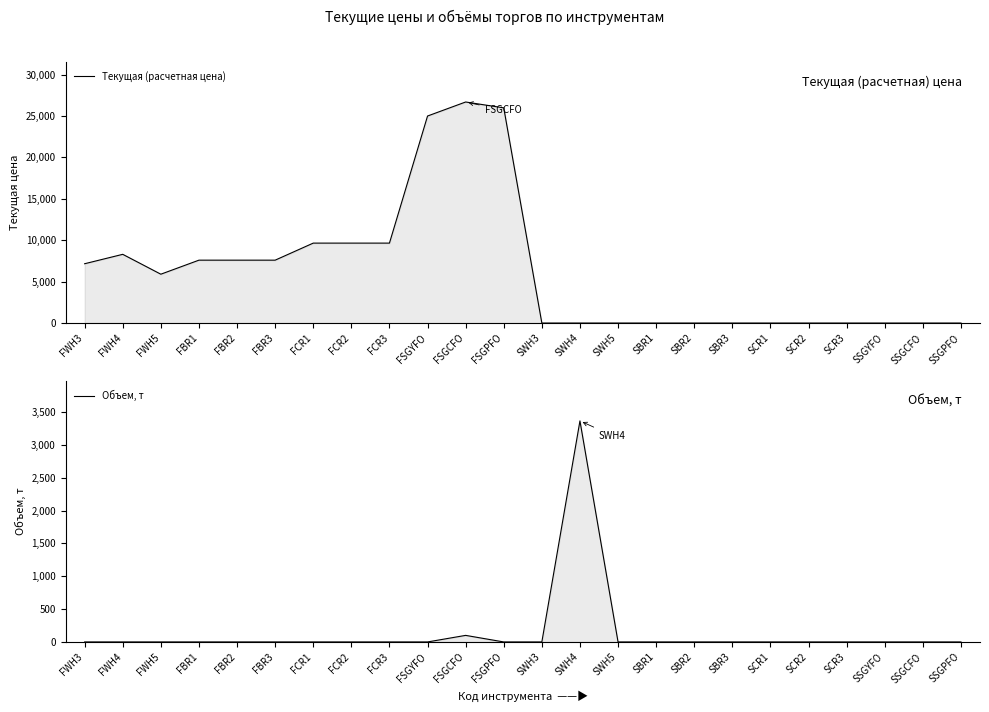

Between SCR1 and SBR2, which is larger?

SBR2